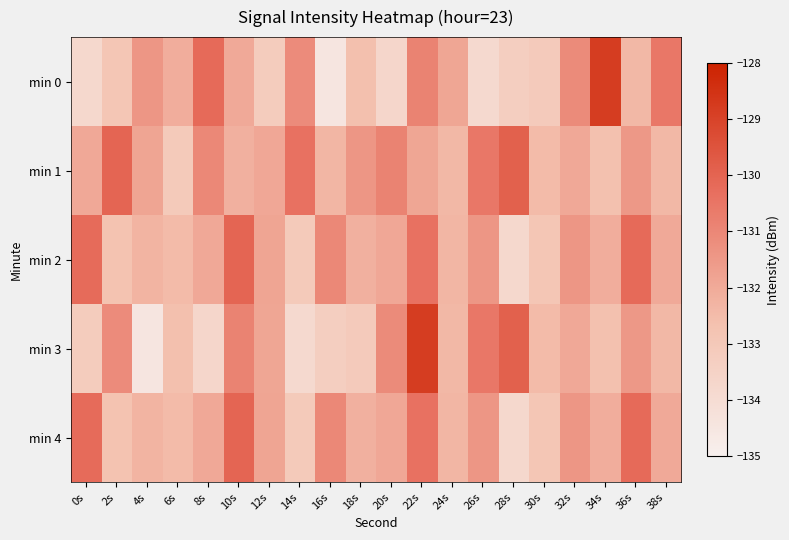

At 18s, list the series in order from largest to smallest.

min 1, min 2, min 4, min 0, min 3